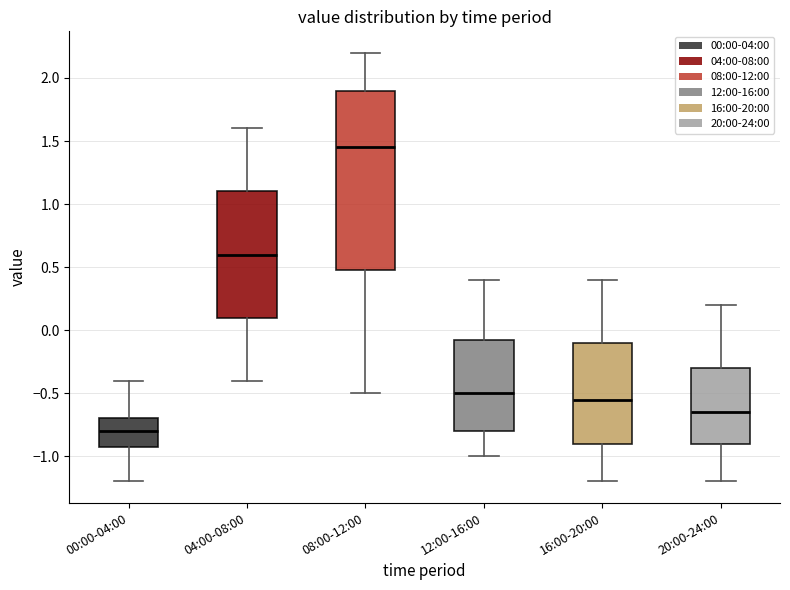

Comparing the boxes themselves (not the whiskers), which one is the tallest?

08:00-12:00